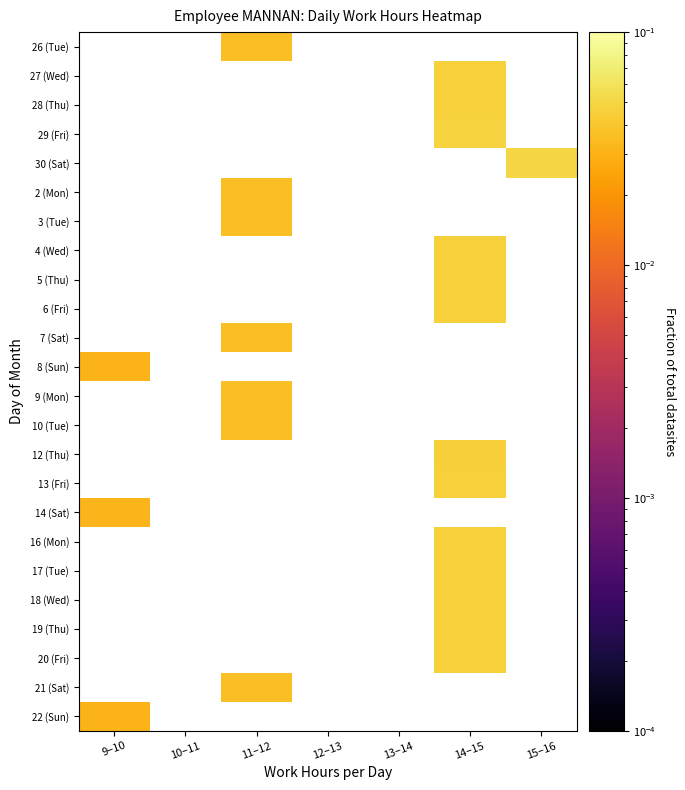

How many data points does each series have?

7